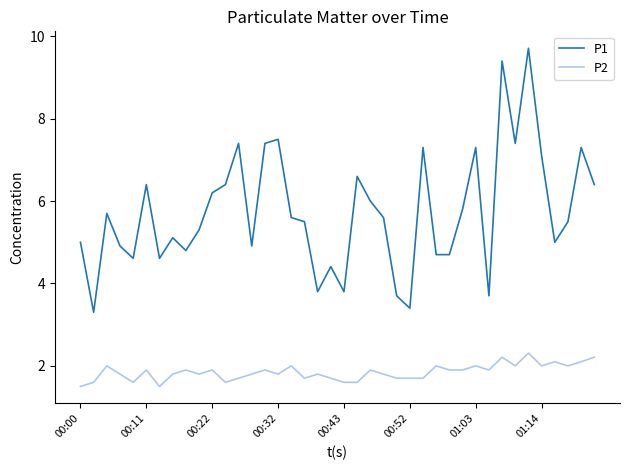

List the series in order of their overall mean, lowest first.

P2, P1